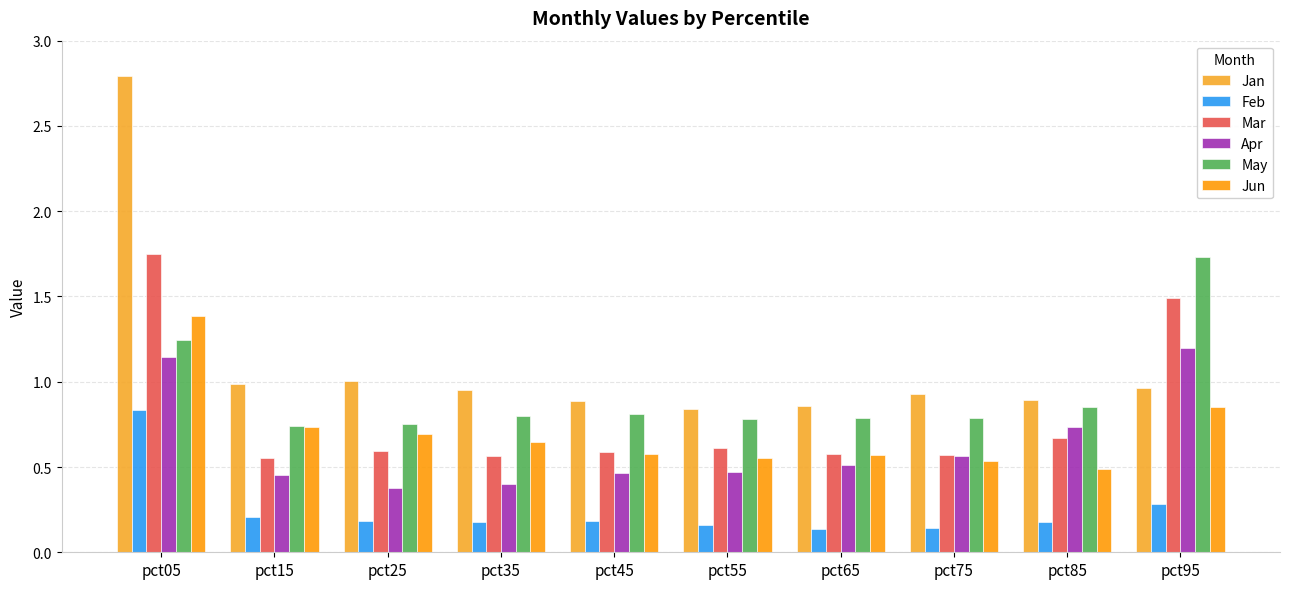

What is the difference between the maximum and minimum values in the May series?

1.0